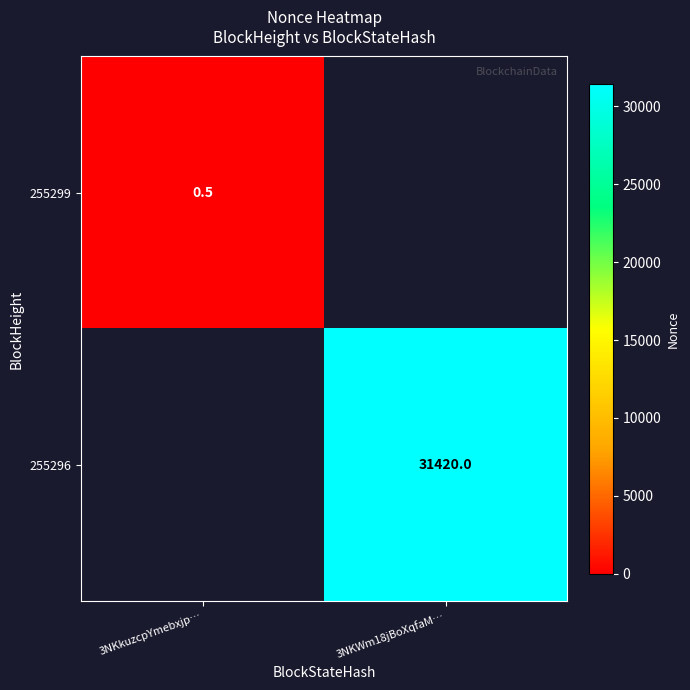

What is the minimum value shown in the chart?

0.5